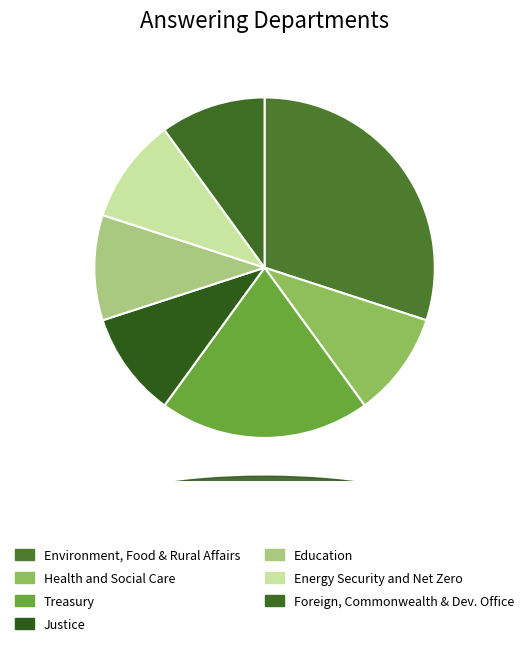

Which slice is the largest?

Environment, Food and Rural Affairs